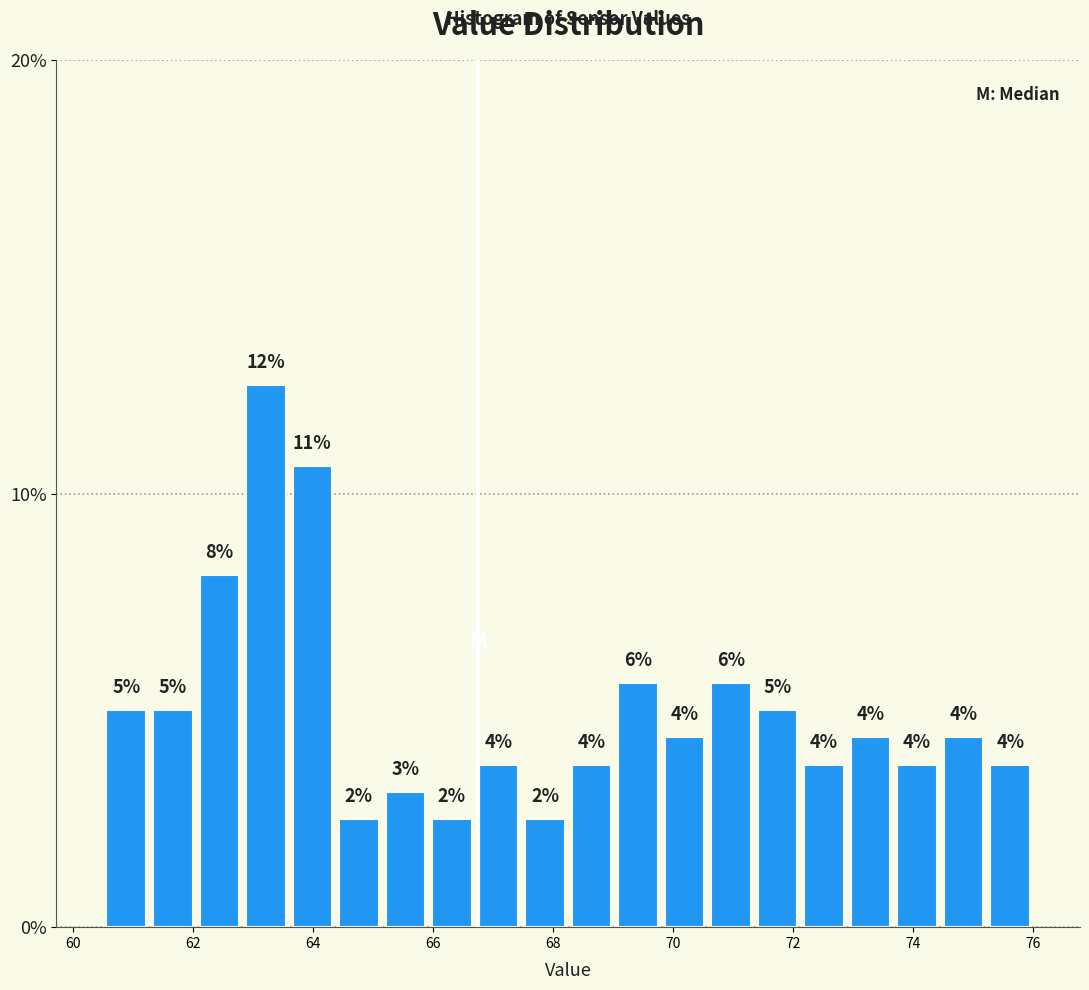

Around what value on the x-axis is the tallest bar? Give the approximate position of its centre, as read against the axis.

63.2